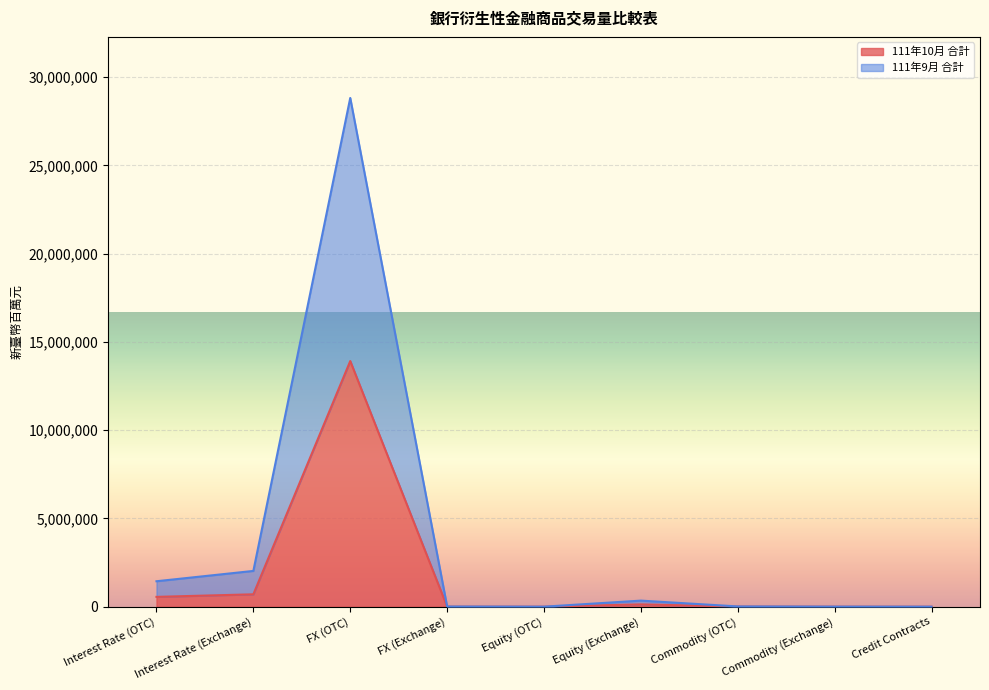

List the series in order of their peak value, highest first.

111年9月 合計, 111年10月 合計